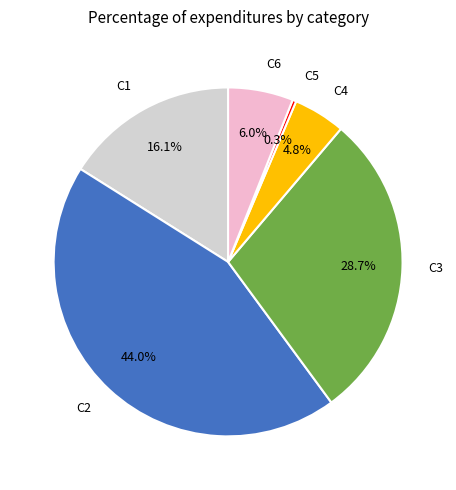

Is there a majority slice in this chart?

No